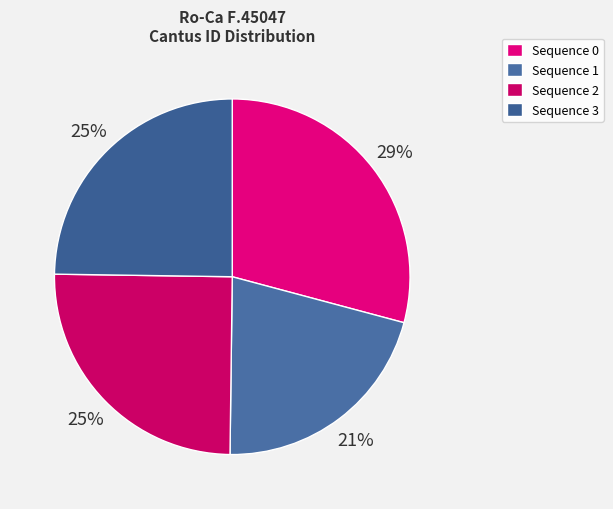

To the nearest percent, what is the average slice percentage?

25%